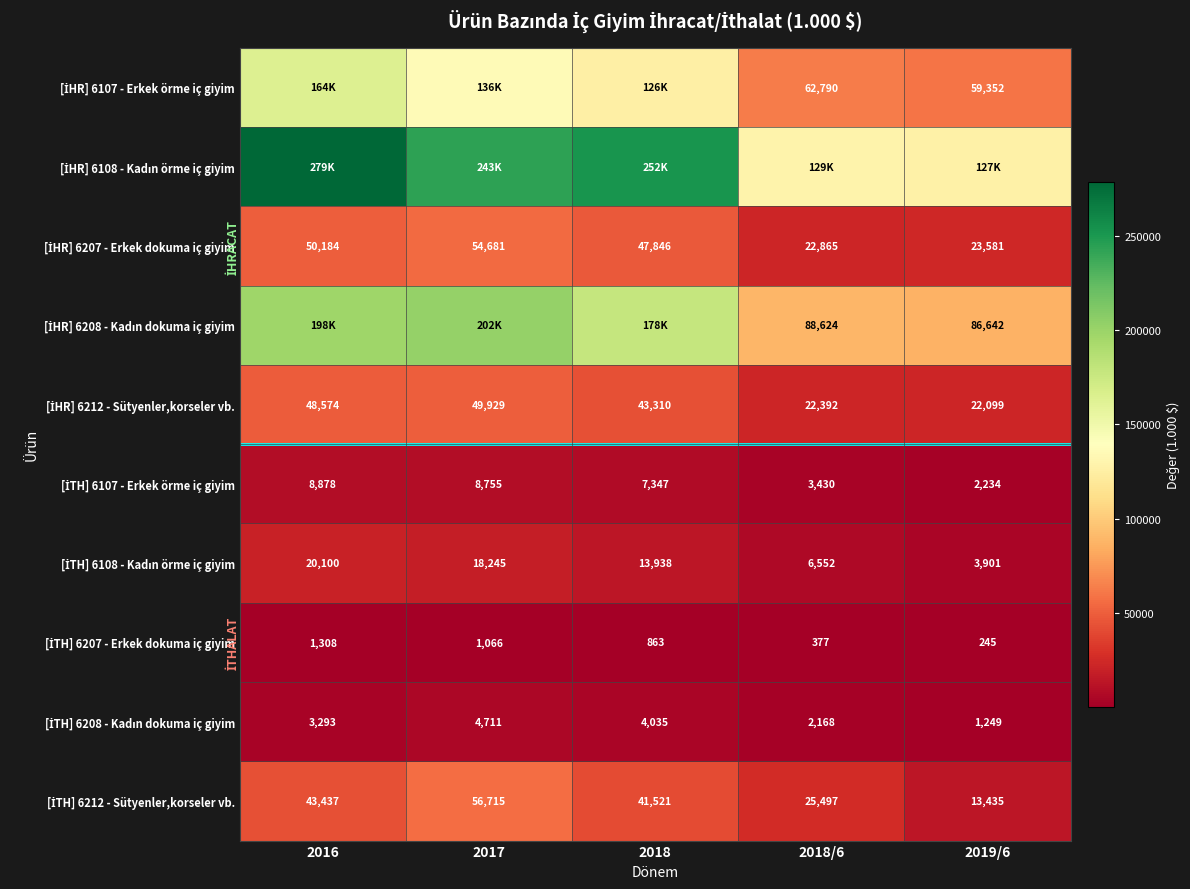

Is the value of [İTH] 6207 - Erkek dokuma iç giyim at 2016 greater than the value of [İHR] 6207 - Erkek dokuma iç giyim at 2019/6?

No